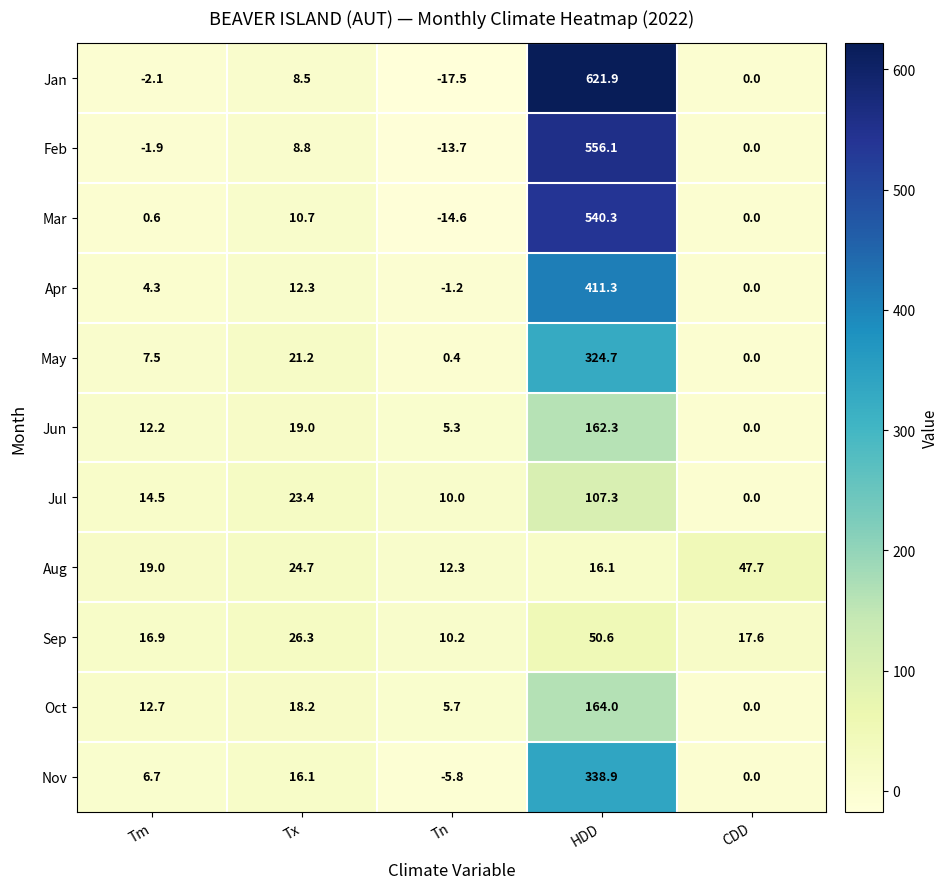

At which category does the chart reach its minimum across all series?

Tn